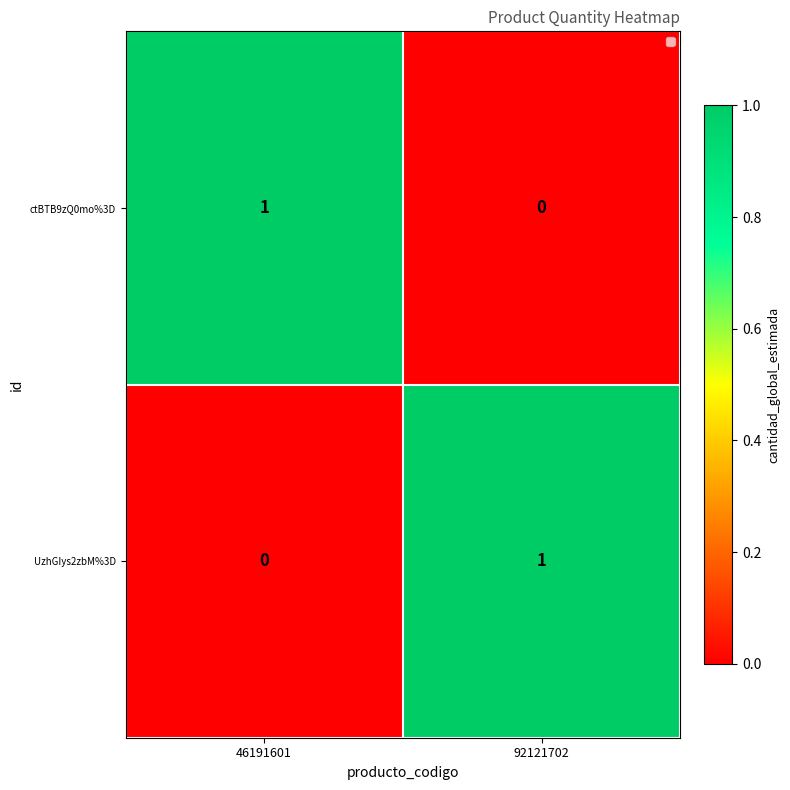

The value of UzhGIys2zbM%3D at 46191601 is 0. True or false?

True